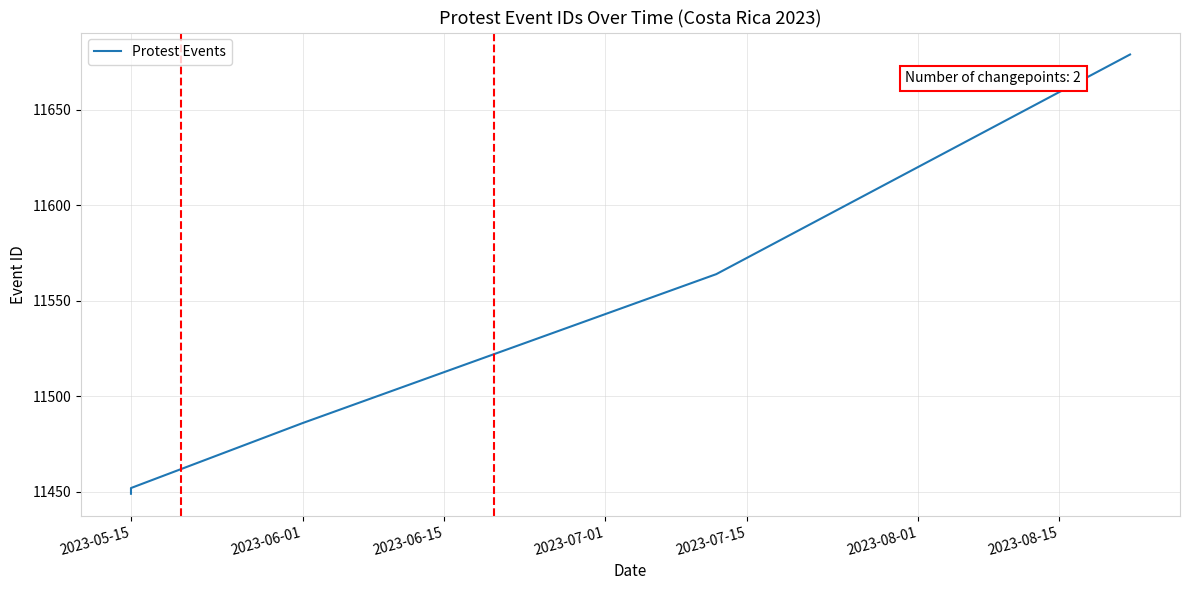

Which category has the lowest value across all series?

2023-05-15